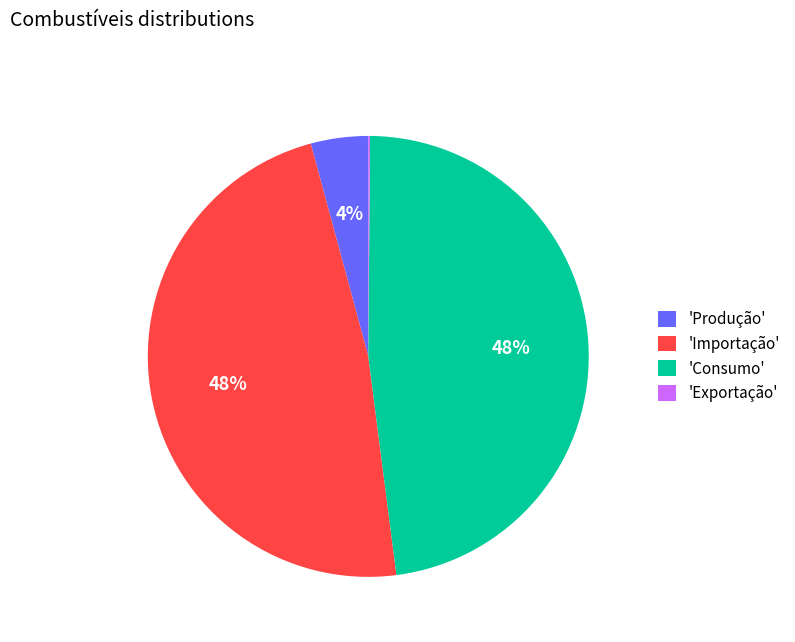

To the nearest percent, what portion does 'Consumo' represent?

48%